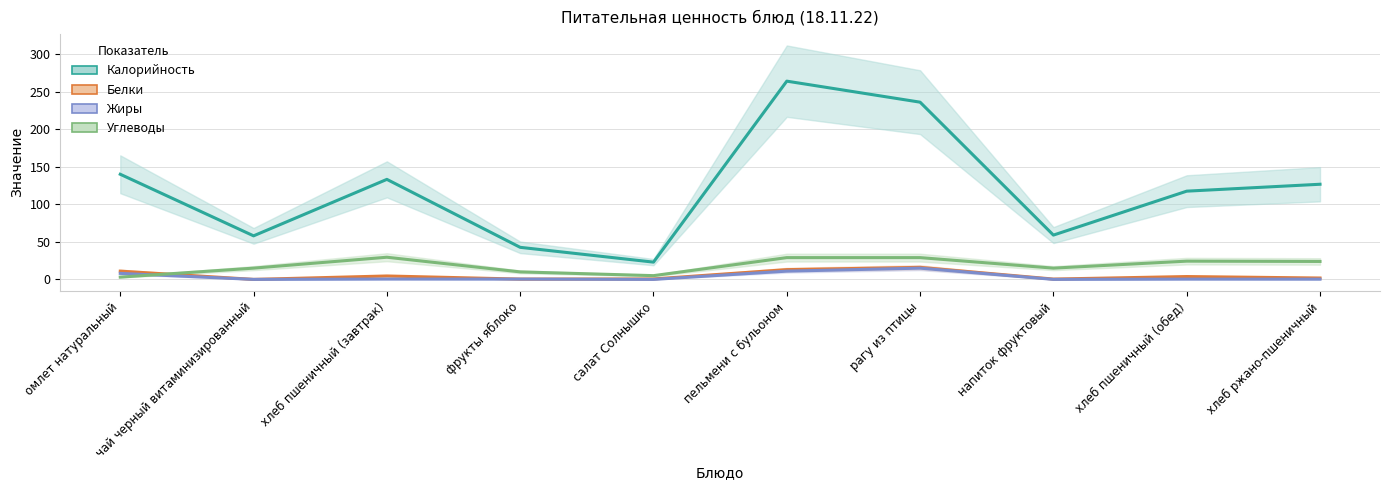

How many data points in Белки are above 3?

5